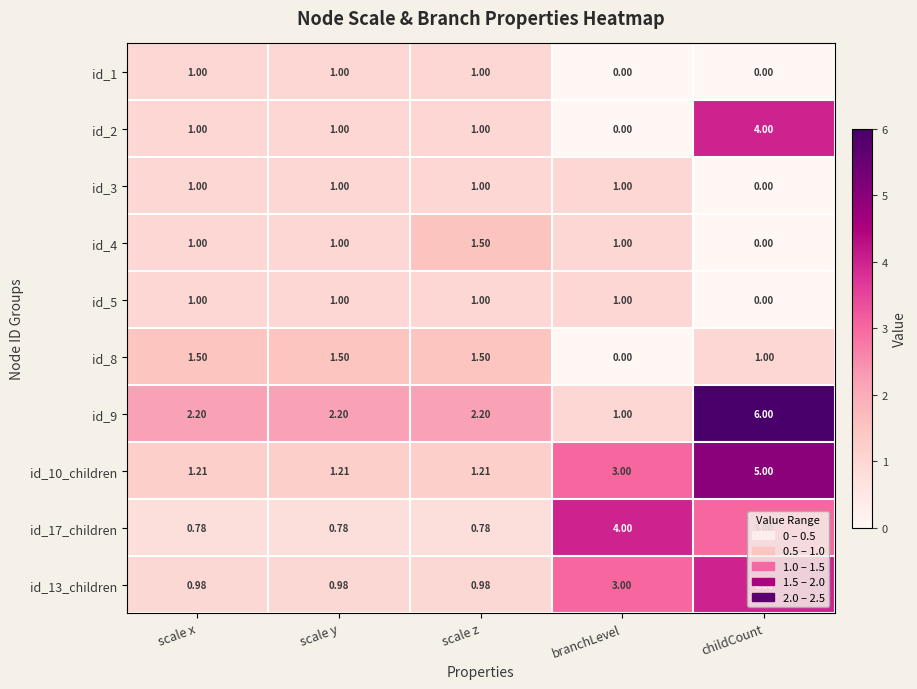

At which label does id_8 first exceed 1?

scale x